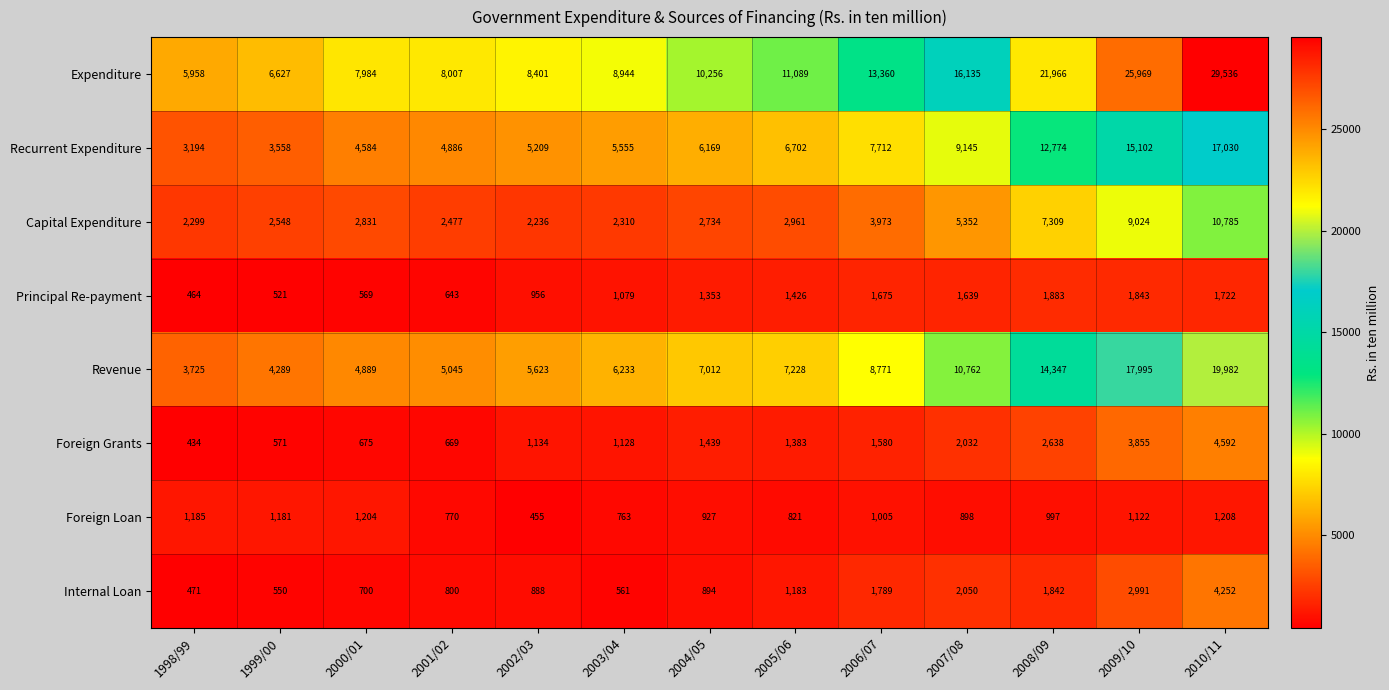

The Foreign Loan series shows 1208 at 2010/11. True or false?

True